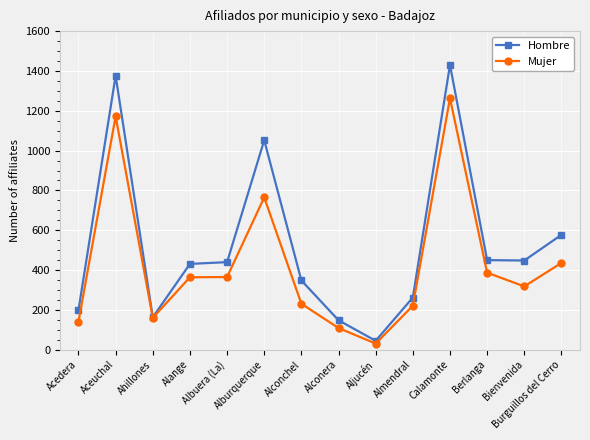

How many values in the Mujer series are below 364?

7